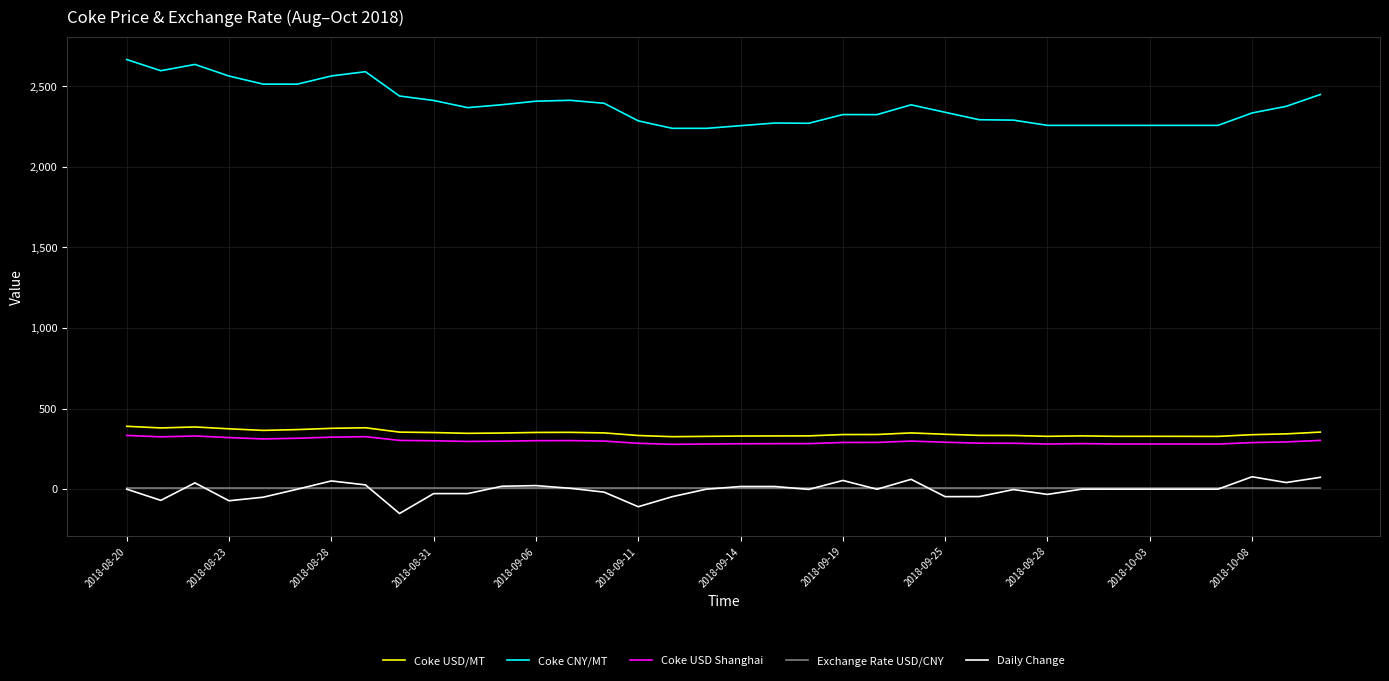

Which series has the largest range (max minus min)?

Coke CNY/MT